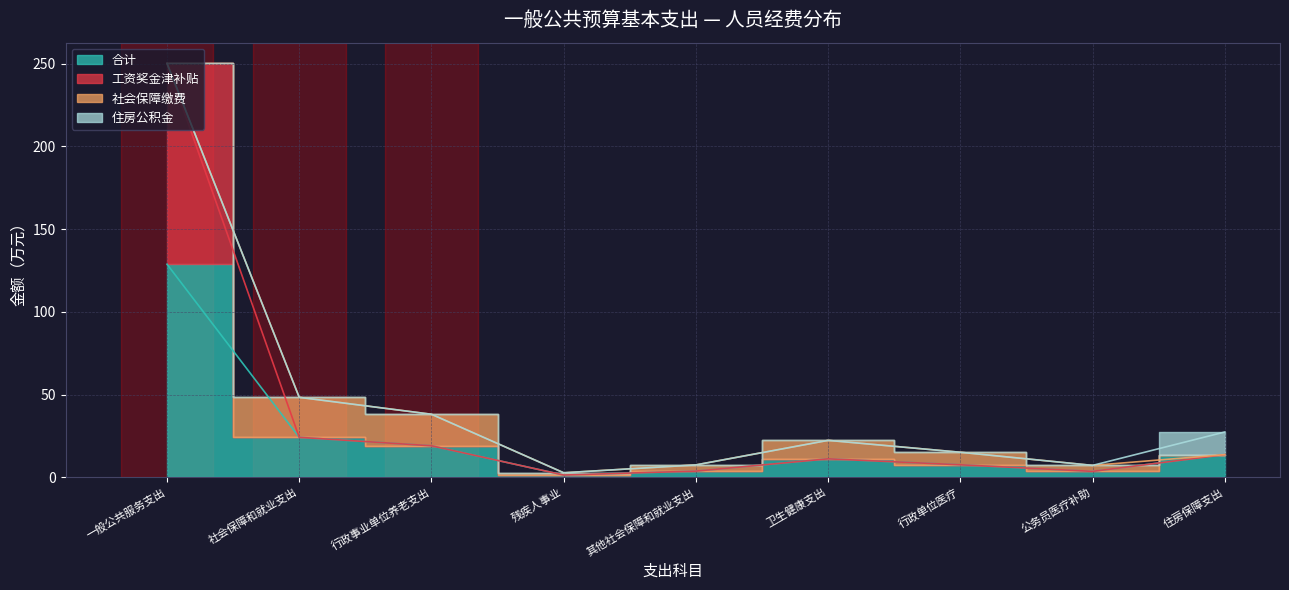

True or false: 工资奖金津补贴 and 合计 cross at least once.

False